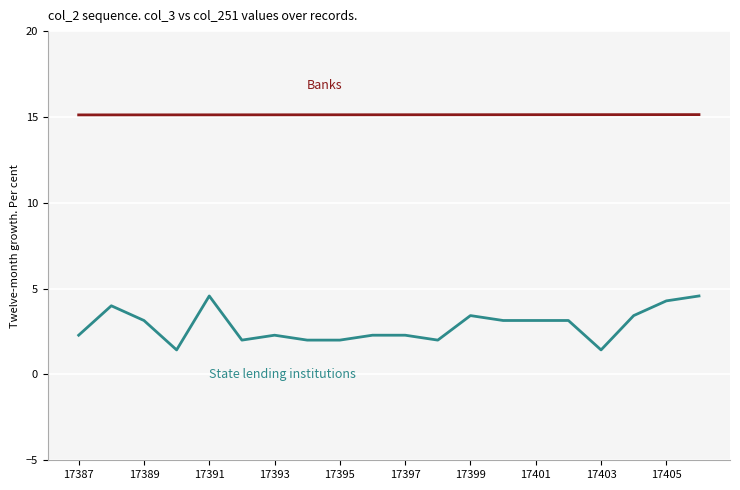

What is the minimum value shown in the chart?

1.4